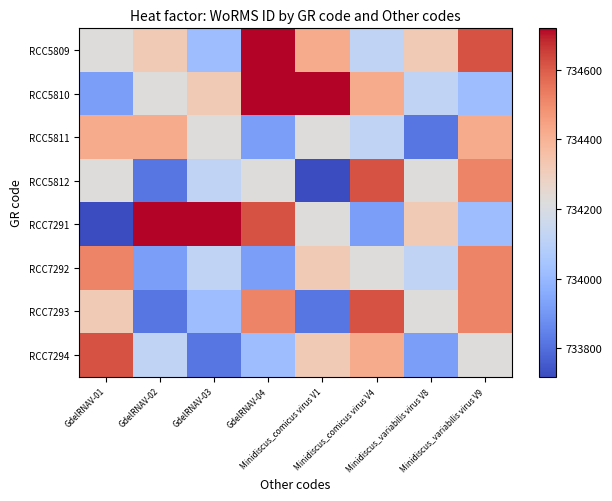

Reading left to right, extract all data points from this chart.

RCC5809: GdelRNAV-01=734219	GdelRNAV-02=734319	GdelRNAV-03=734019	GdelRNAV-04=734719	Minidiscus_comicus virus V1=734419	Minidiscus_comicus virus V4=734119	Minidiscus_variabilis virus V8=734319	Minidiscus_variabilis virus V9=734619
RCC5810: GdelRNAV-01=733919	GdelRNAV-02=734219	GdelRNAV-03=734319	GdelRNAV-04=734719	Minidiscus_comicus virus V1=734719	Minidiscus_comicus virus V4=734419	Minidiscus_variabilis virus V8=734119	Minidiscus_variabilis virus V9=734019
RCC5811: GdelRNAV-01=734419	GdelRNAV-02=734419	GdelRNAV-03=734219	GdelRNAV-04=733919	Minidiscus_comicus virus V1=734219	Minidiscus_comicus virus V4=734119	Minidiscus_variabilis virus V8=733819	Minidiscus_variabilis virus V9=734419
RCC5812: GdelRNAV-01=734219	GdelRNAV-02=733819	GdelRNAV-03=734119	GdelRNAV-04=734219	Minidiscus_comicus virus V1=733719	Minidiscus_comicus virus V4=734619	Minidiscus_variabilis virus V8=734219	Minidiscus_variabilis virus V9=734519
RCC7291: GdelRNAV-01=733719	GdelRNAV-02=734719	GdelRNAV-03=734719	GdelRNAV-04=734619	Minidiscus_comicus virus V1=734219	Minidiscus_comicus virus V4=733919	Minidiscus_variabilis virus V8=734319	Minidiscus_variabilis virus V9=734019
RCC7292: GdelRNAV-01=734519	GdelRNAV-02=733919	GdelRNAV-03=734119	GdelRNAV-04=733919	Minidiscus_comicus virus V1=734319	Minidiscus_comicus virus V4=734219	Minidiscus_variabilis virus V8=734119	Minidiscus_variabilis virus V9=734519
RCC7293: GdelRNAV-01=734319	GdelRNAV-02=733819	GdelRNAV-03=734019	GdelRNAV-04=734519	Minidiscus_comicus virus V1=733819	Minidiscus_comicus virus V4=734619	Minidiscus_variabilis virus V8=734219	Minidiscus_variabilis virus V9=734519
RCC7294: GdelRNAV-01=734619	GdelRNAV-02=734119	GdelRNAV-03=733819	GdelRNAV-04=734019	Minidiscus_comicus virus V1=734319	Minidiscus_comicus virus V4=734419	Minidiscus_variabilis virus V8=733919	Minidiscus_variabilis virus V9=734219